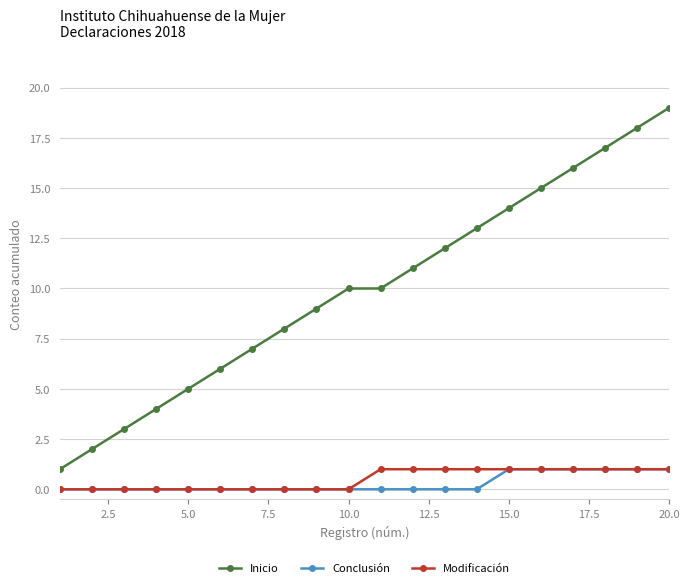

True or false: Inicio has more than 2 points higher than both neighbors.

False